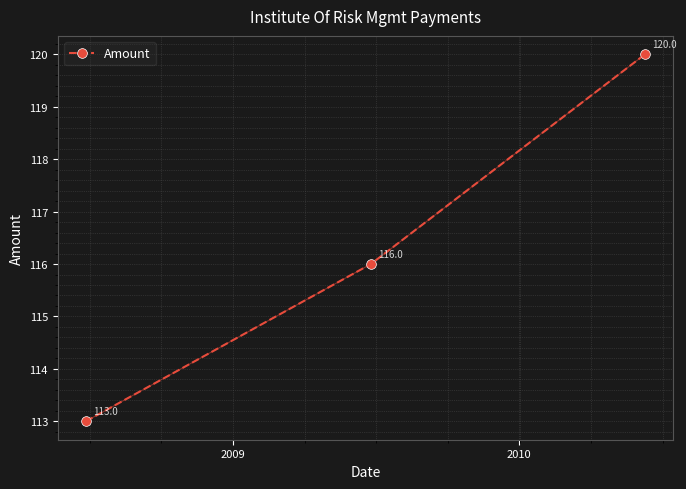

How many Amount values are between 113 and 120?

3